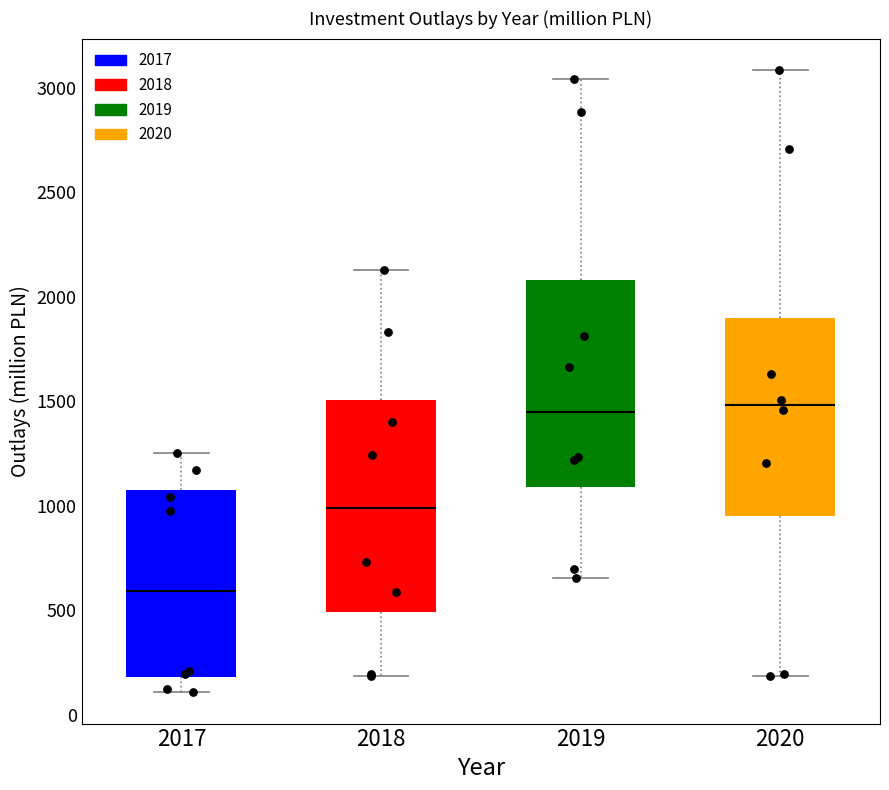

Reading left to right, transcribe this box plot: for each box, give where its median line is, the range the box spans, and where its two whiskers end, as read against the y-axis. The values are not printed on the chart, so give them approximately, as read against the axis.

2017: median 600, box 200 to 1100, whiskers 100 to 1250
2018: median 1000, box 500 to 1500, whiskers 200 to 2150
2019: median 1450, box 1100 to 2100, whiskers 650 to 3050
2020: median 1500, box 950 to 1900, whiskers 200 to 3100